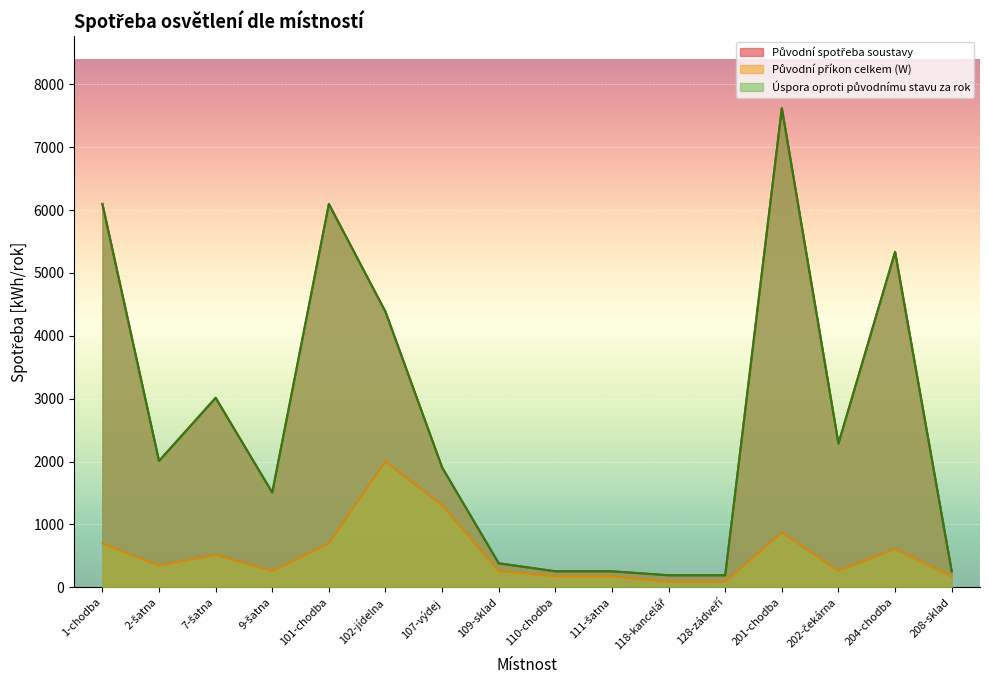

List the series in order of their peak value, lowest first.

Původní příkon celkem, Původní spotřeba soustavy, Úspora oproti původnímu stavu za rok